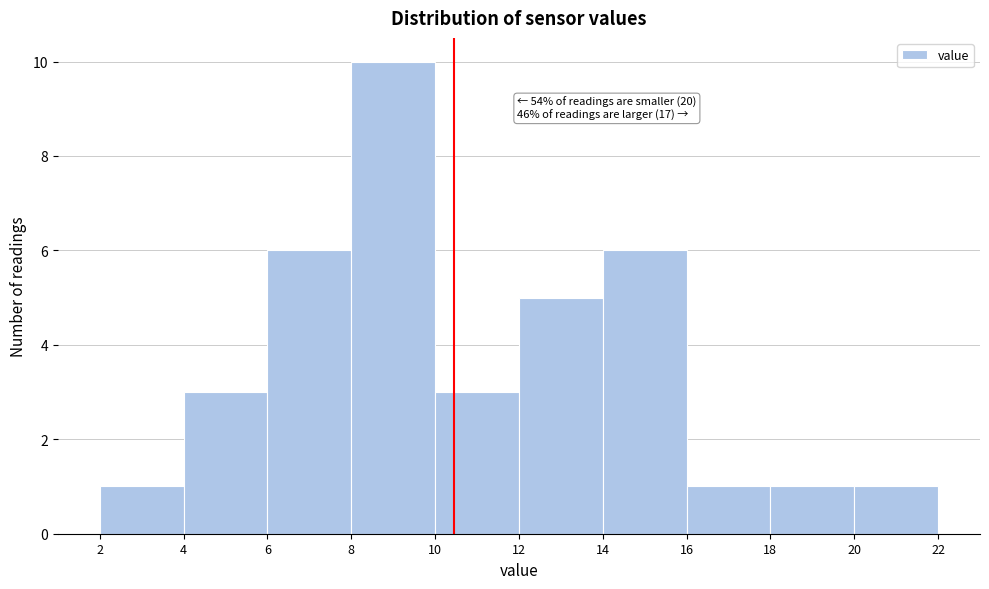

Over which range of the x-axis is the bar tallest?

8 to 10